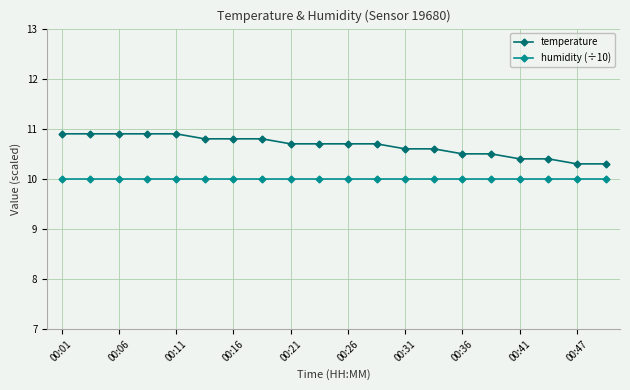

What is the value of the temperature point at the 20th from the left?

10.3